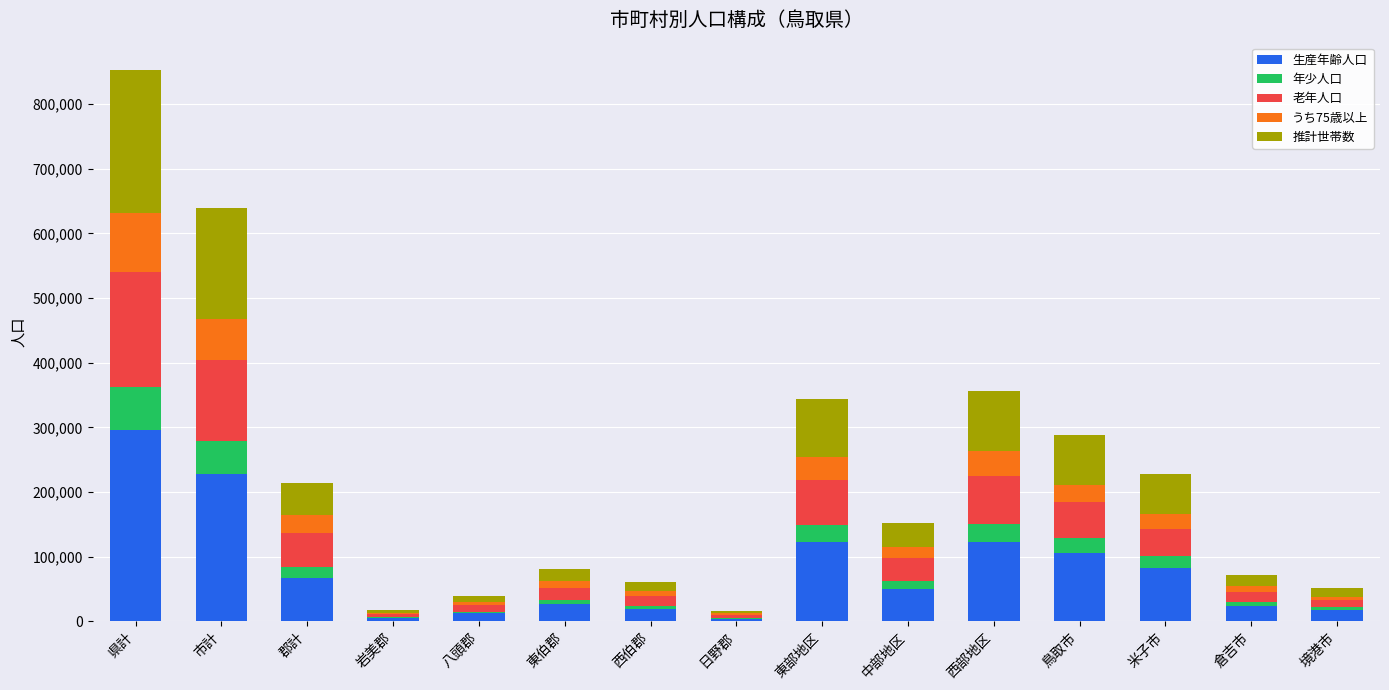

The 生産年齢人口 series shows 104938 at 鳥取市. True or false?

True